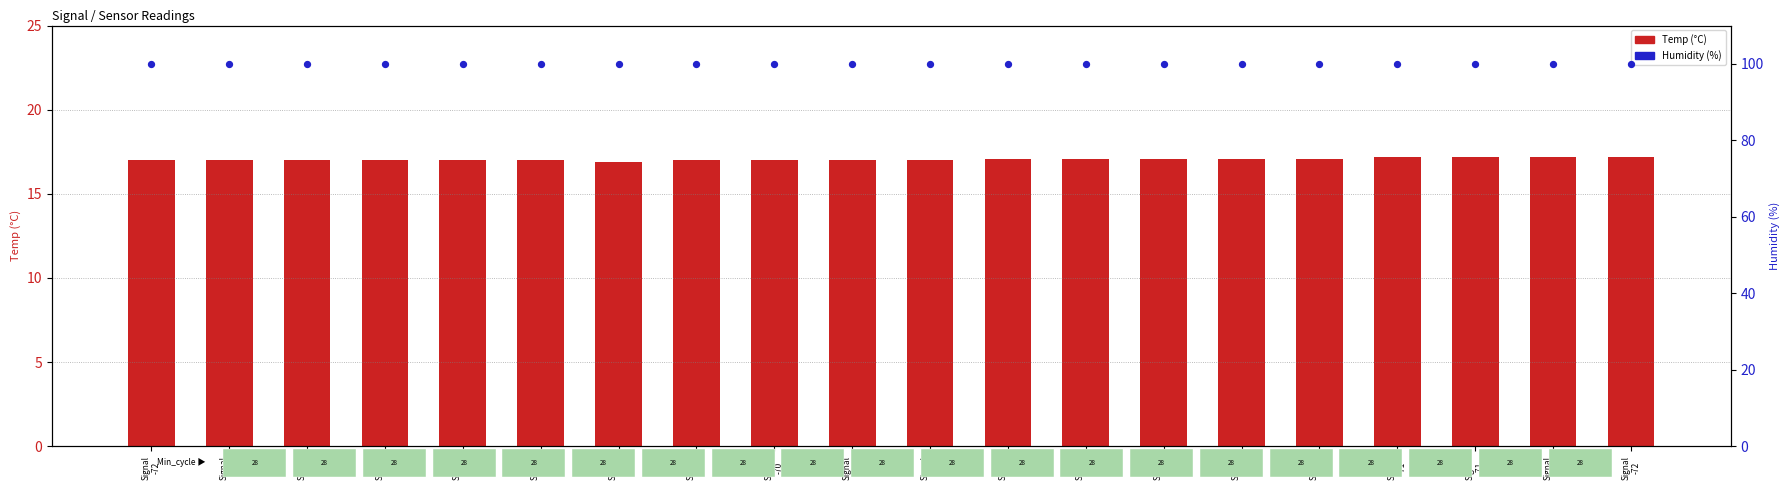

At which category is the sum across all series the highest?

Signal
-71